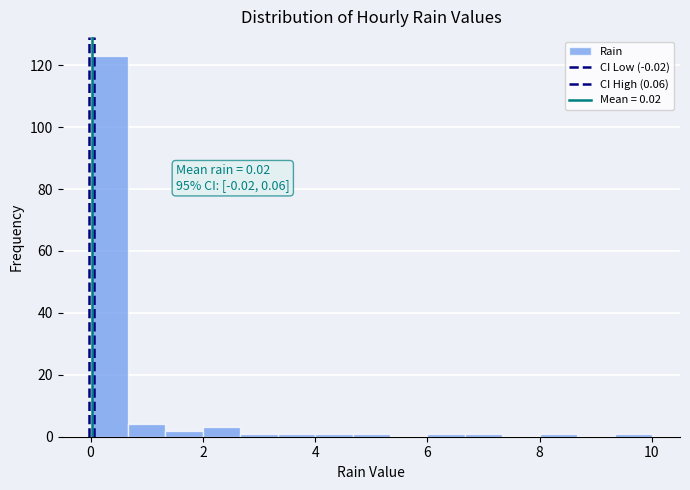

Read against the x-axis, roughly where is the centre of the tallest bar?

0.4